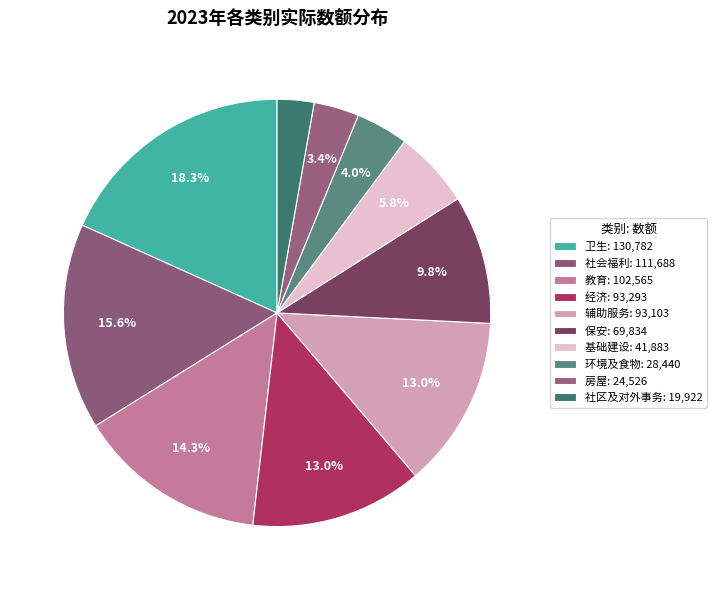

Does 环境及食物 represent more than half of the total?

No